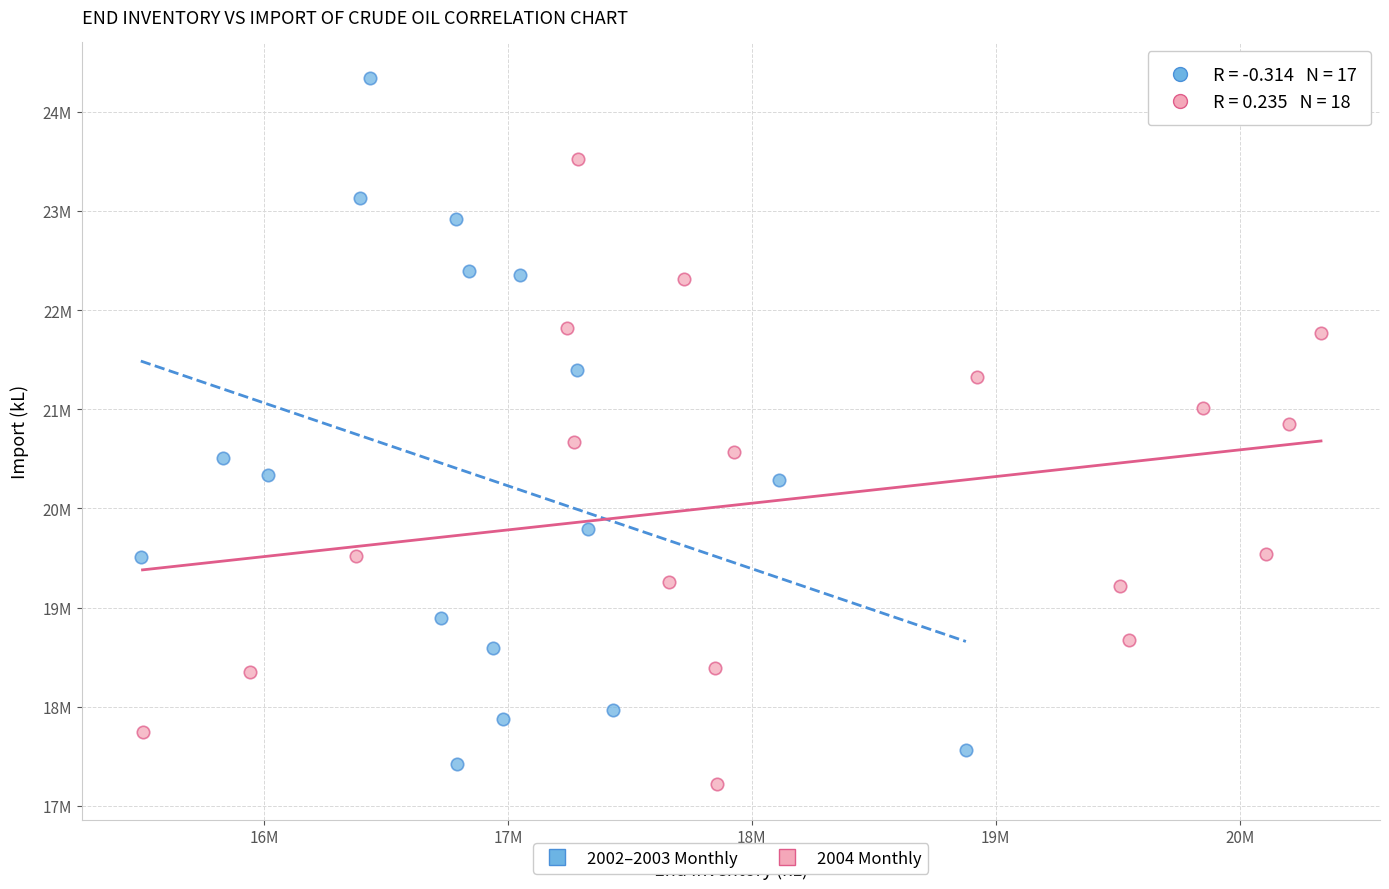

Which series reaches the maximum Y coordinate?

2002–2003 Monthly